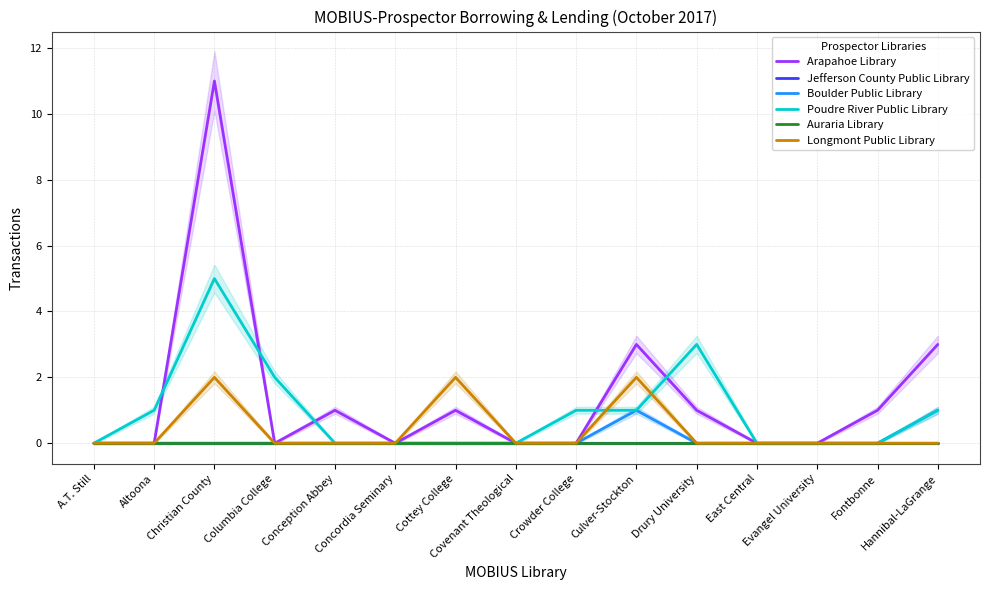

Which series changed the most between Drury University and Hannibal-LaGrange?

Arapahoe Library